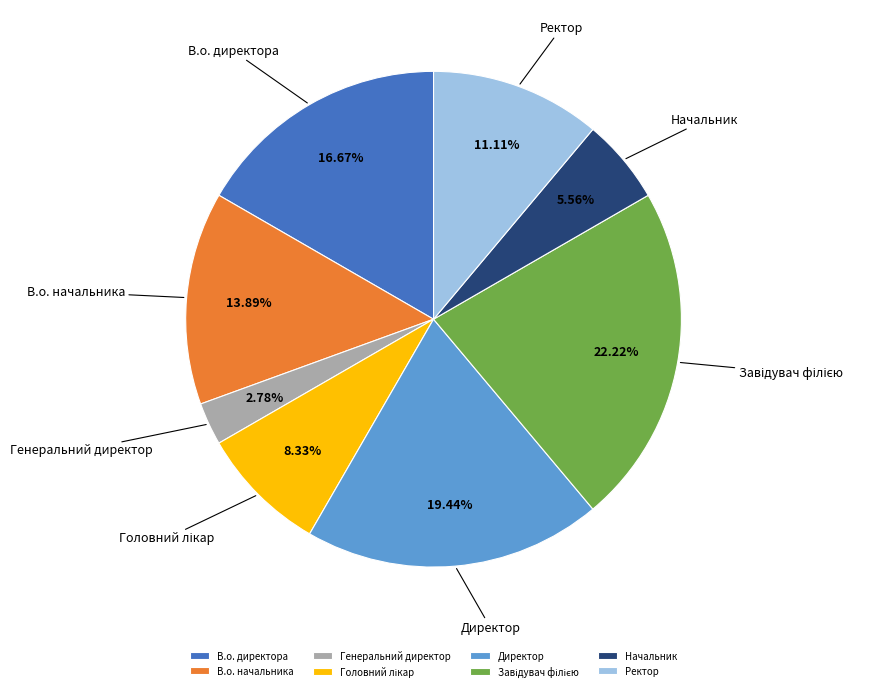

How many slices are in this pie chart?

8